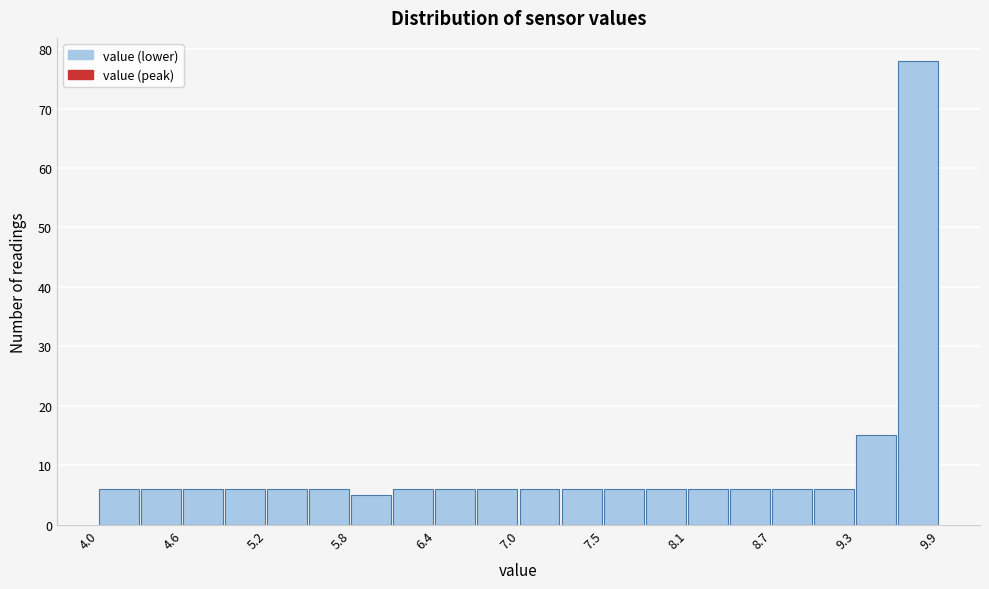

Around what value on the x-axis is the tallest bar? Give the approximate position of its centre, as read against the axis.

9.7